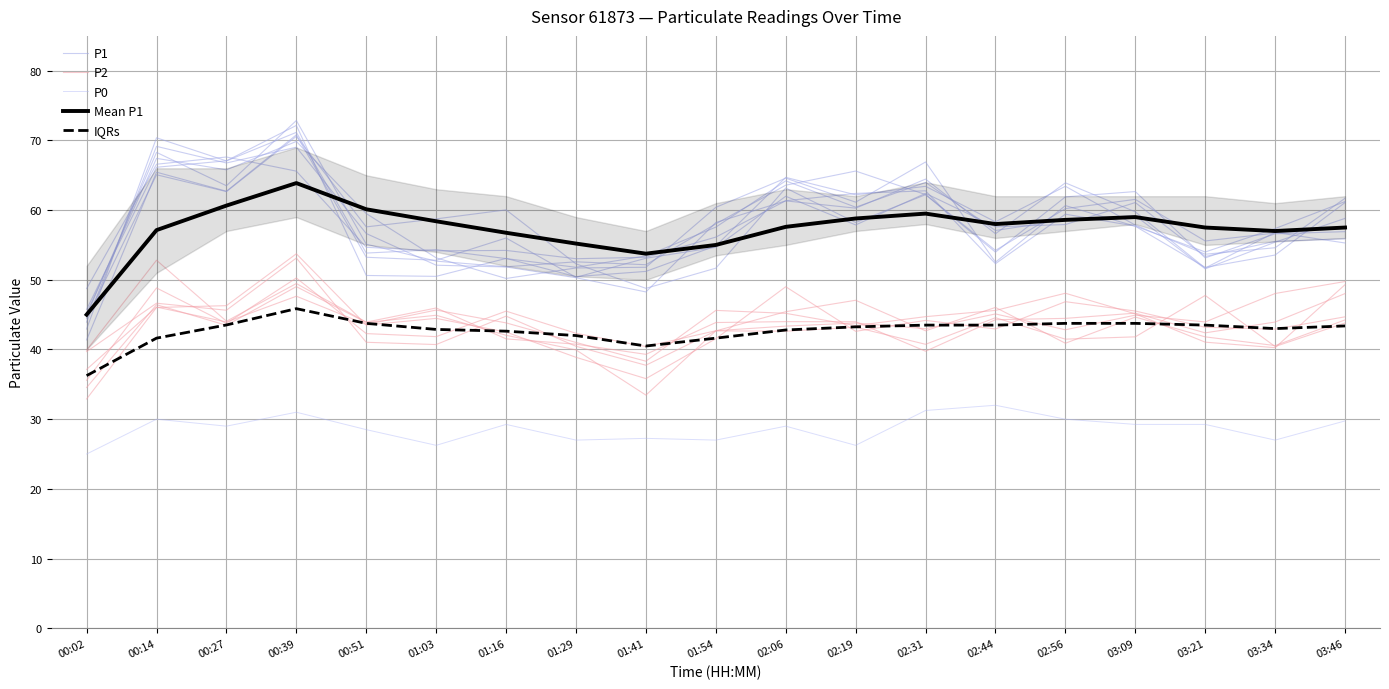

Where is the first local maximum for Mean P1?

00:39